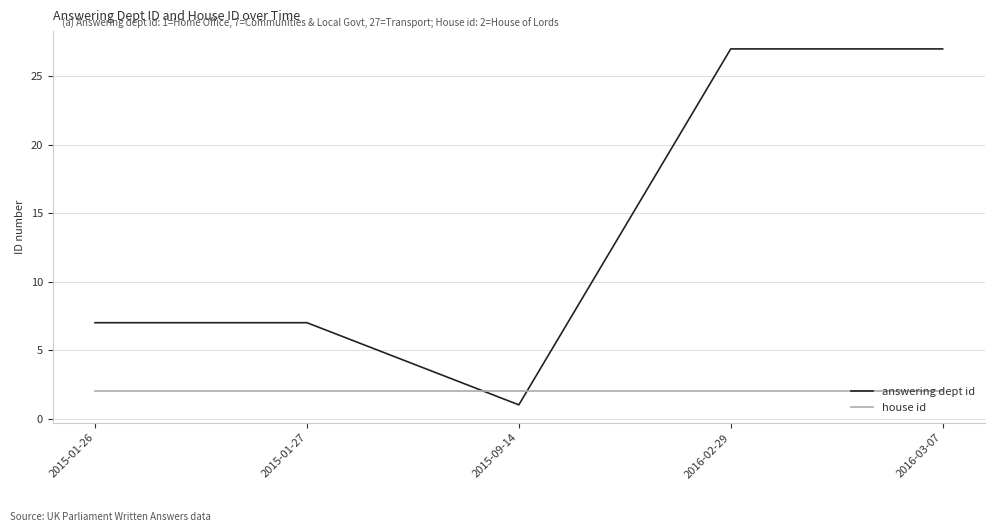

What is the difference between the second highest and minimum values in the answering dept id series?

26